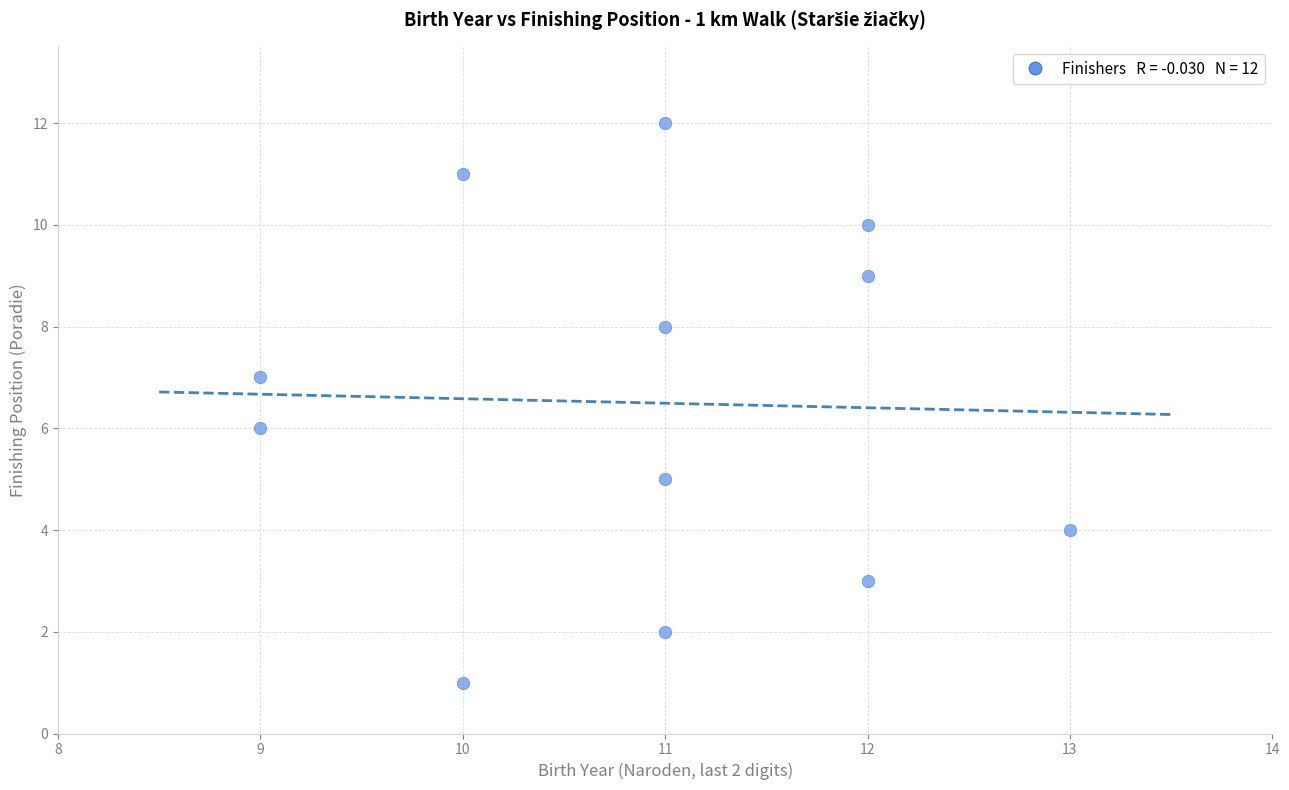

What is the range of Y values (max minus min)?

11